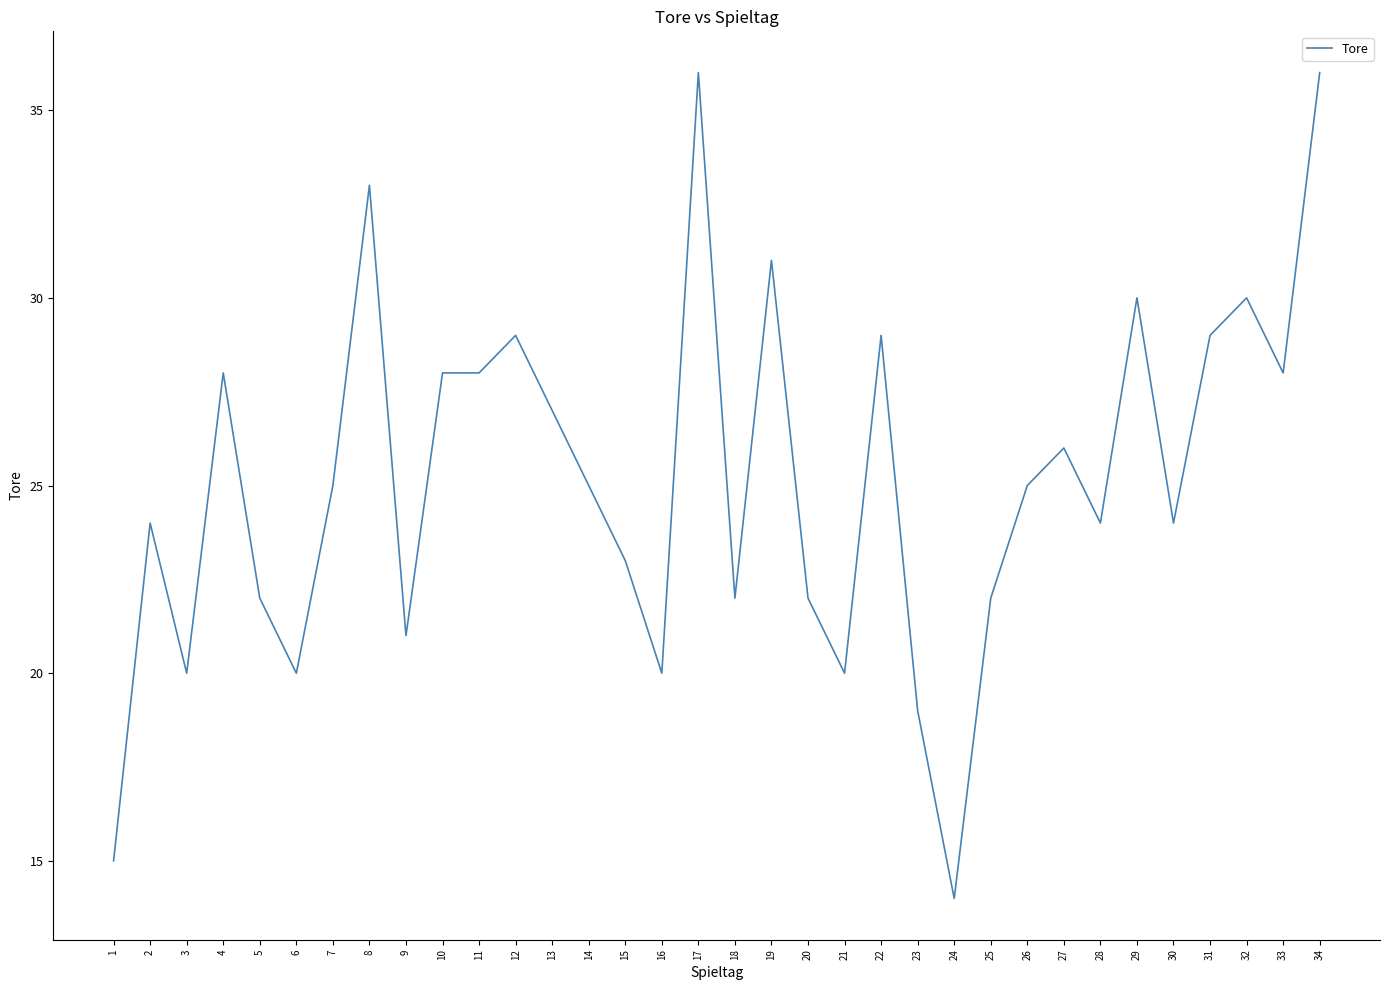

Which has a higher value, 29 or 7?

29